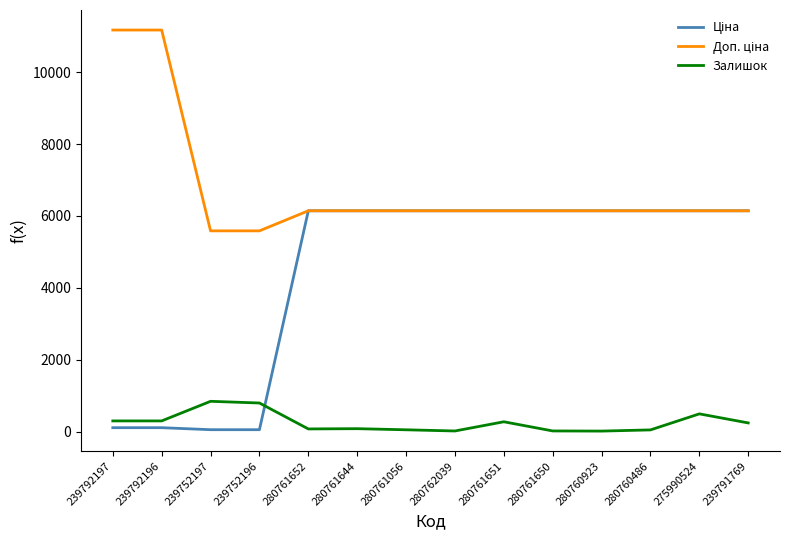

True or false: Залишок has a value of 17.0 at 280760923.

True